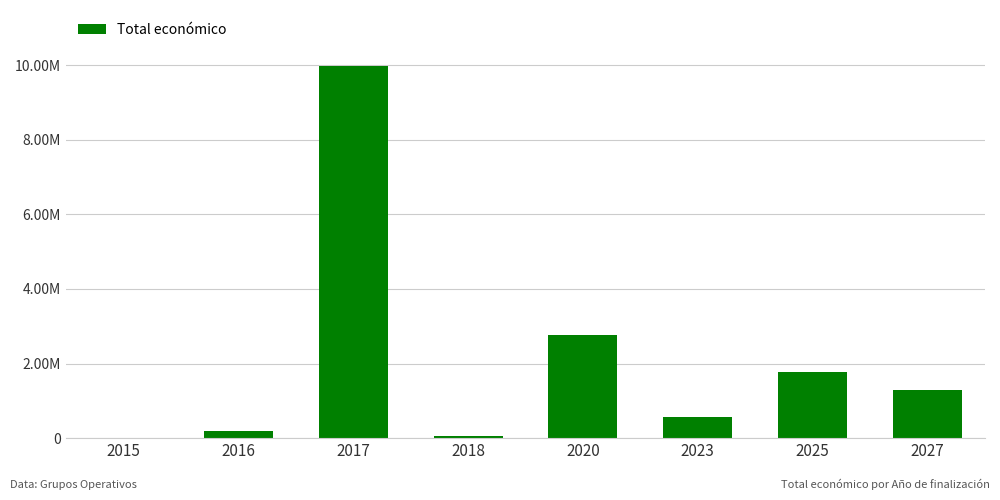

What is the minimum value shown in the chart?

12250